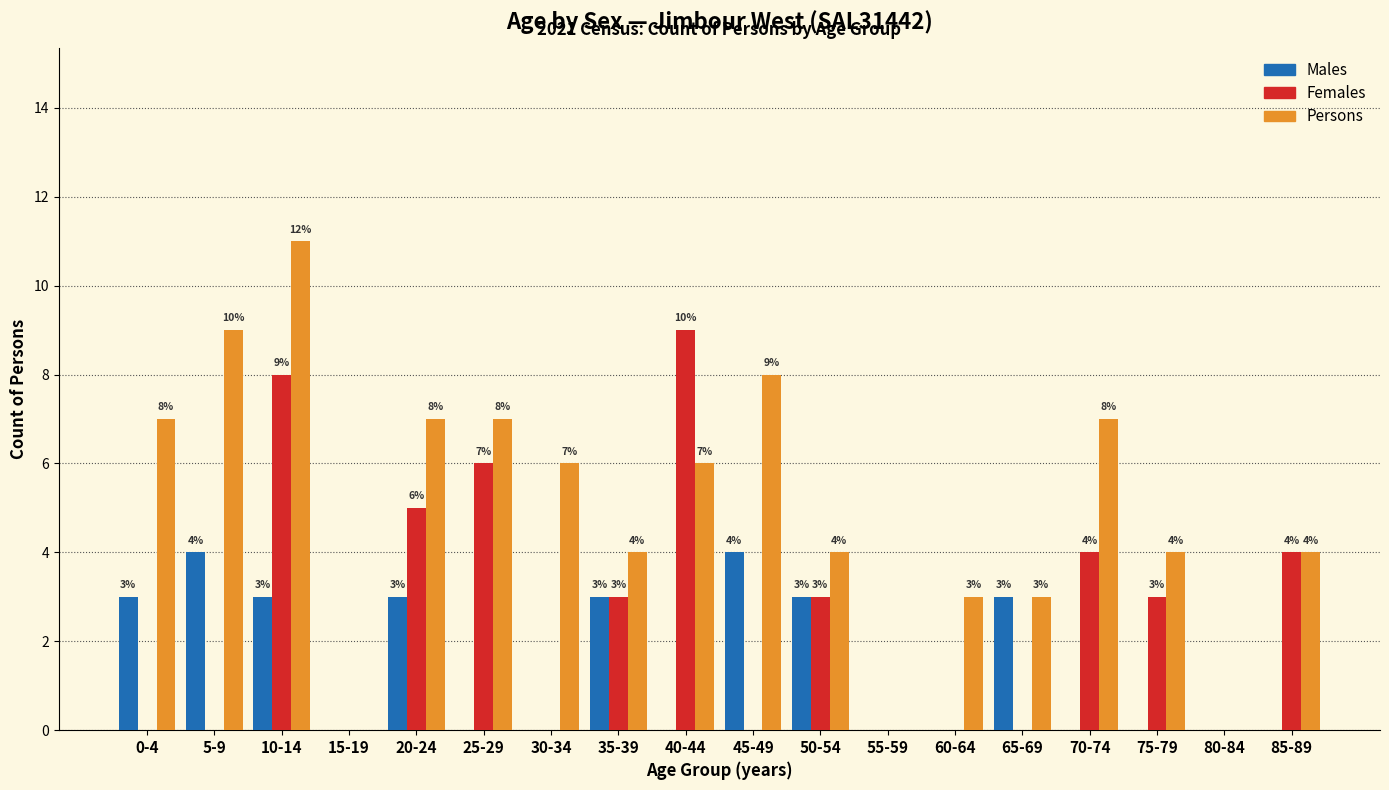

Reading left to right, what are all the values shown in this chart?

Males: 0-4=3	5-9=4	10-14=3	15-19=0	20-24=3	25-29=0	30-34=0	35-39=3	40-44=0	45-49=4	50-54=3	55-59=0	60-64=0	65-69=3	70-74=0	75-79=0	80-84=0	85-89=0
Females: 0-4=0	5-9=0	10-14=8	15-19=0	20-24=5	25-29=6	30-34=0	35-39=3	40-44=9	45-49=0	50-54=3	55-59=0	60-64=0	65-69=0	70-74=4	75-79=3	80-84=0	85-89=4
Persons: 0-4=7	5-9=9	10-14=11	15-19=0	20-24=7	25-29=7	30-34=6	35-39=4	40-44=6	45-49=8	50-54=4	55-59=0	60-64=3	65-69=3	70-74=7	75-79=4	80-84=0	85-89=4